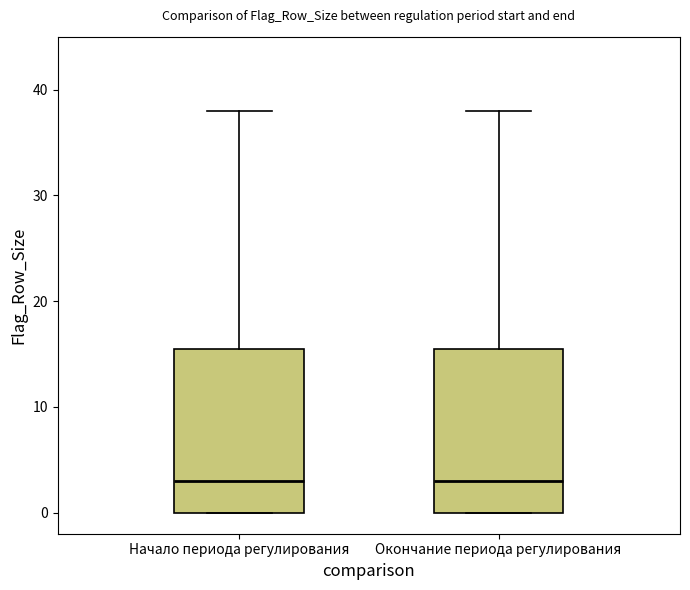

Where is the lower edge of the box for Окончание периода регулирования on the y-axis? The values are not printed on the chart, so give them approximately, as read against the axis.

0